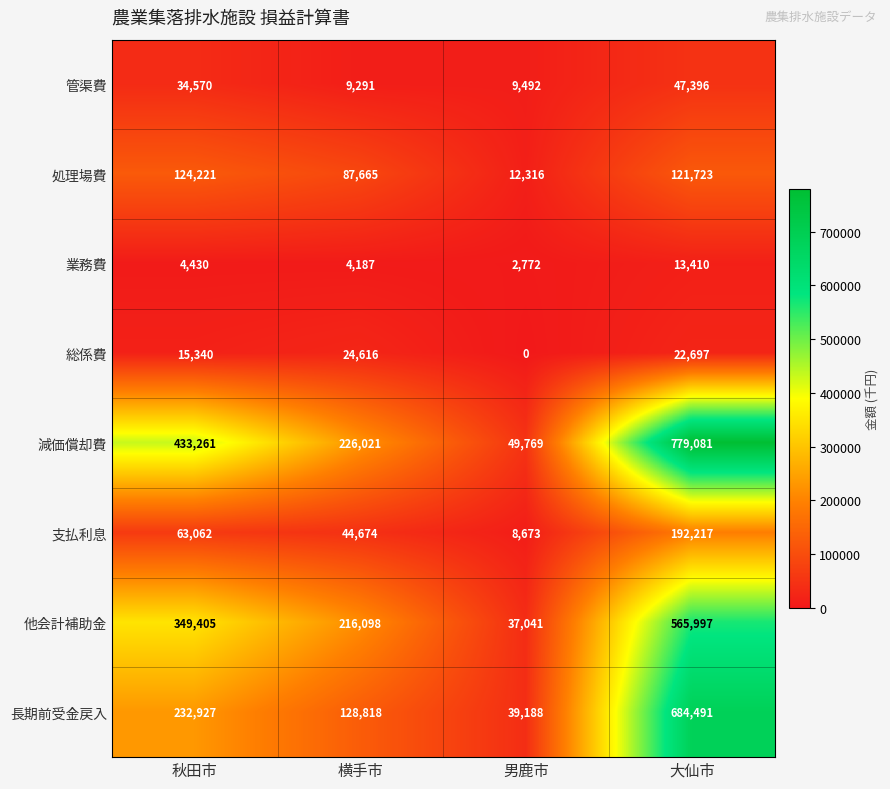

At how many categories does at least one series exceed 488284?

1